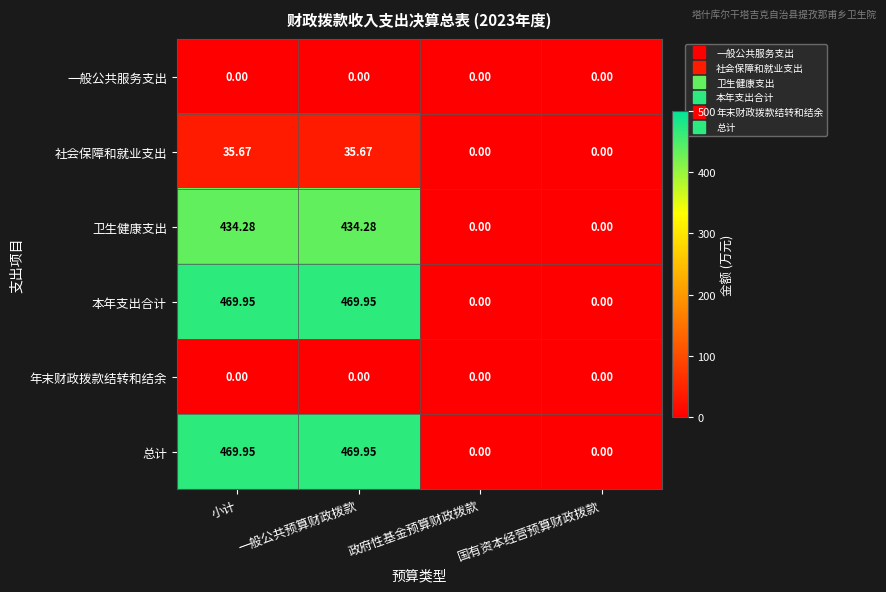

Where does the 总计 series first go above 469?

小计